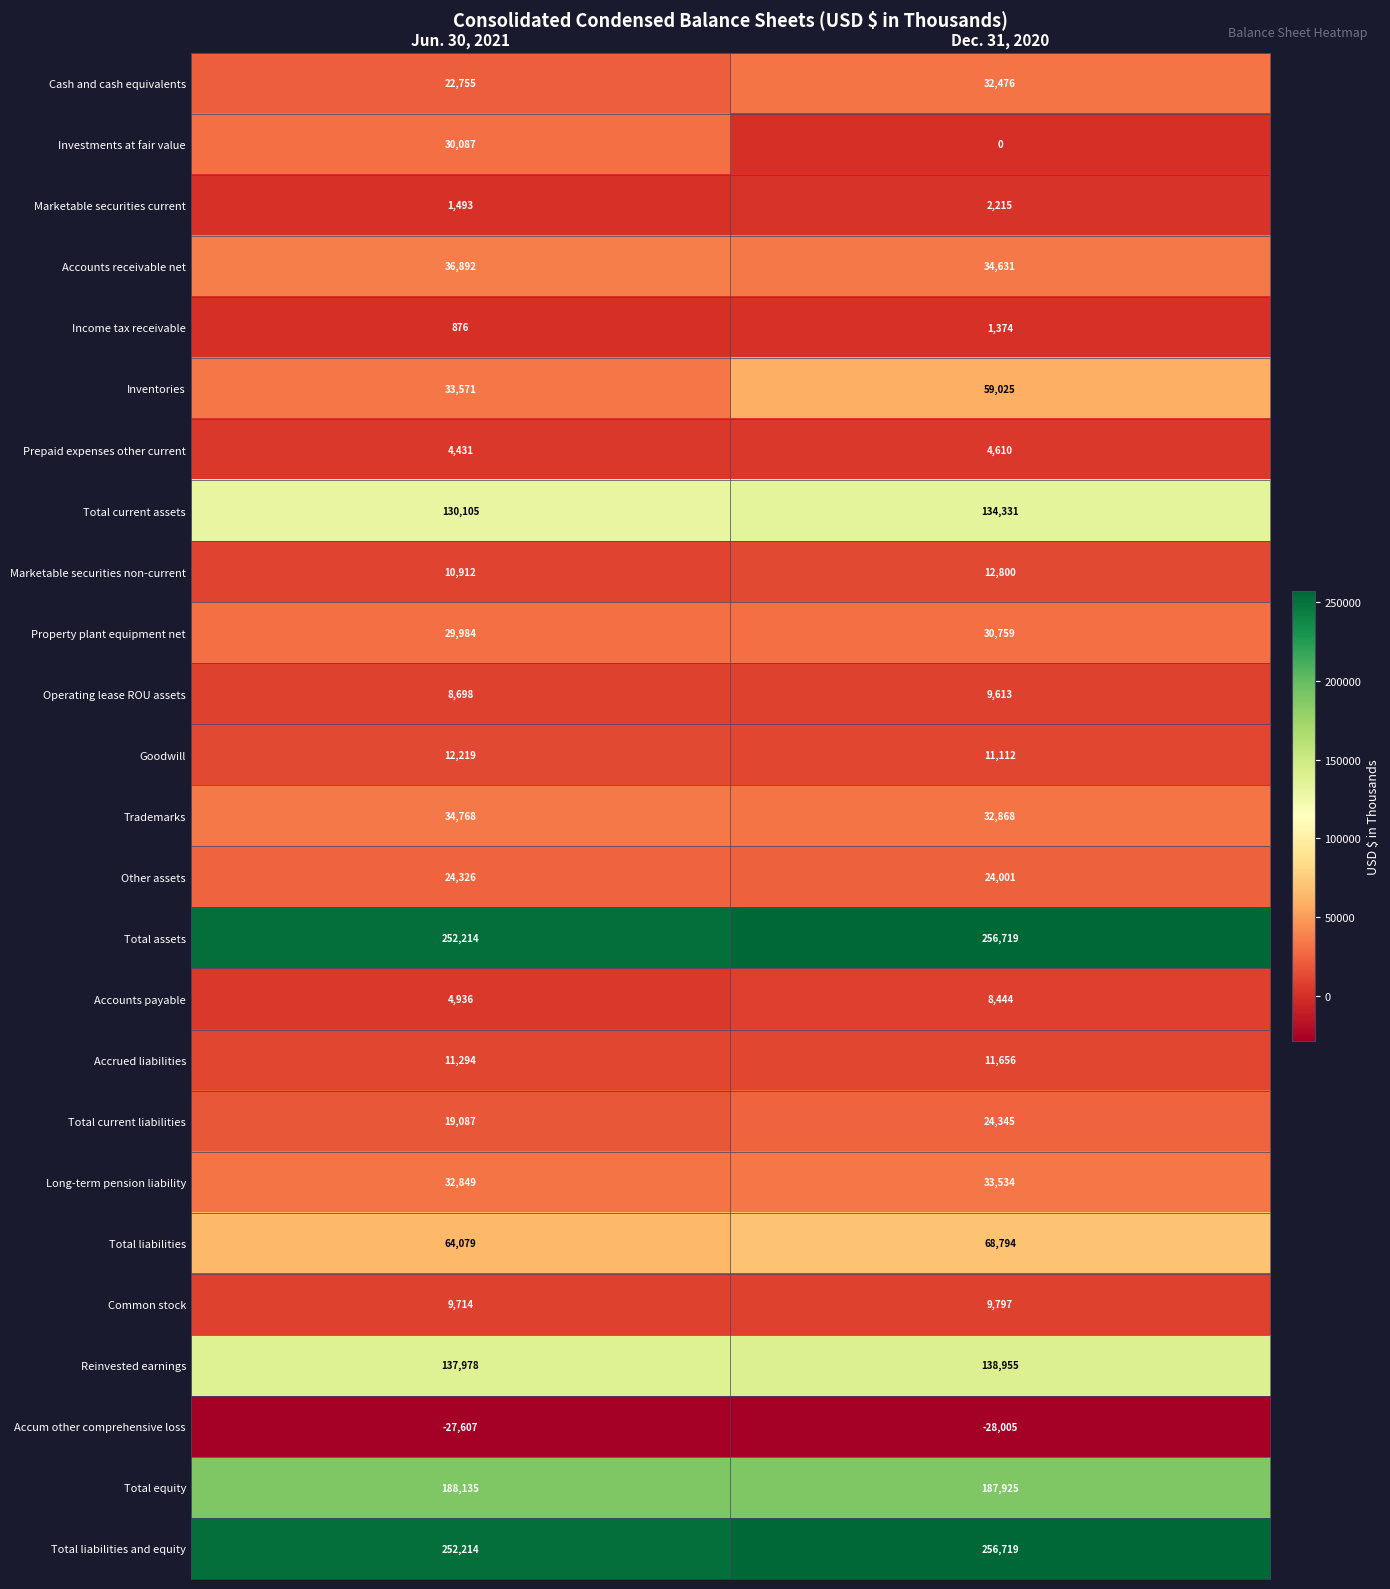

Is the value of Total liabilities at Dec. 31, 2020 greater than the value of Accounts payable at Dec. 31, 2020?

Yes